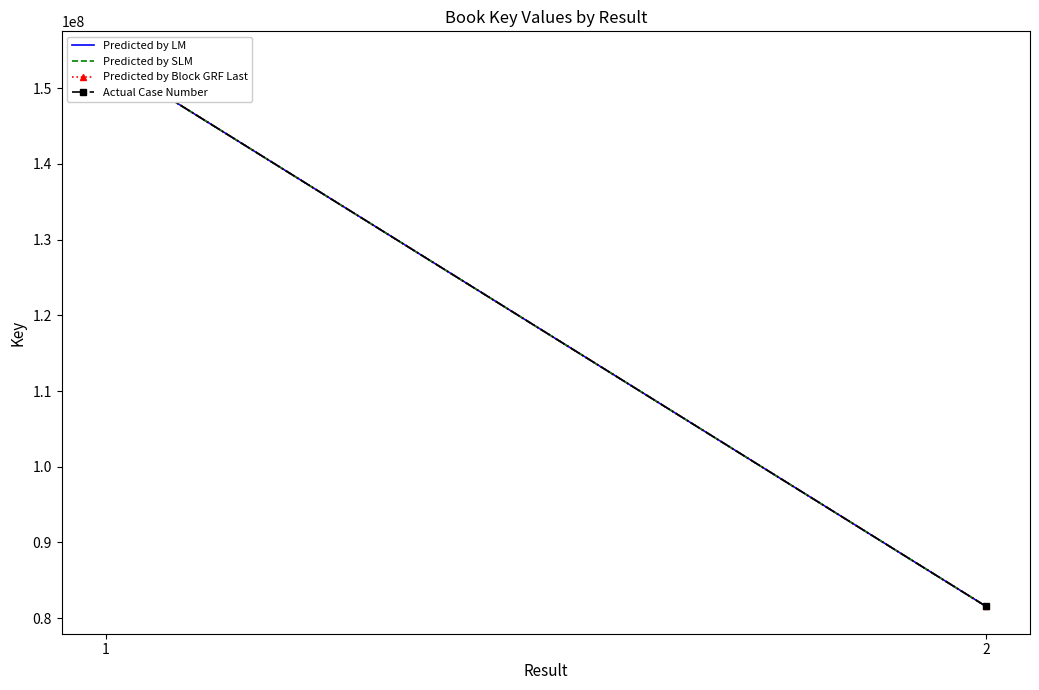

Which series has the largest total across all categories?

Predicted by LM